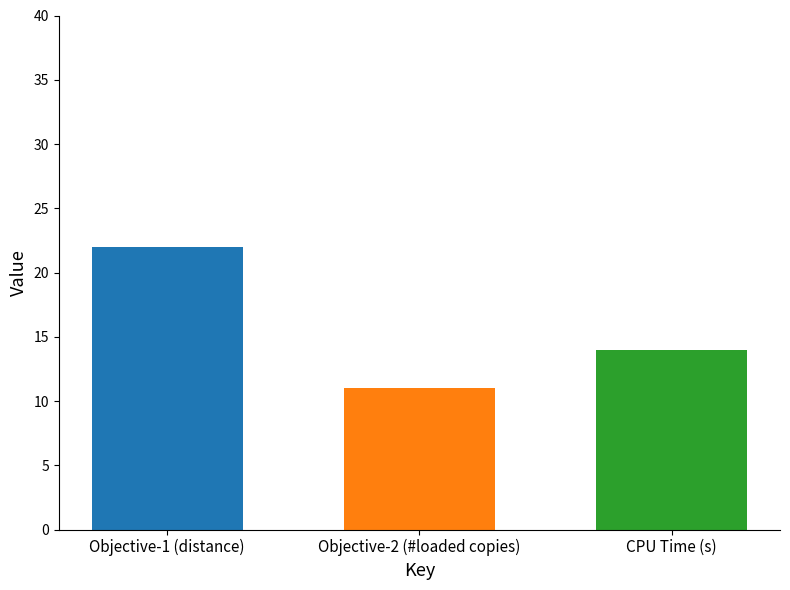

Does the chart contain any negative values?

No